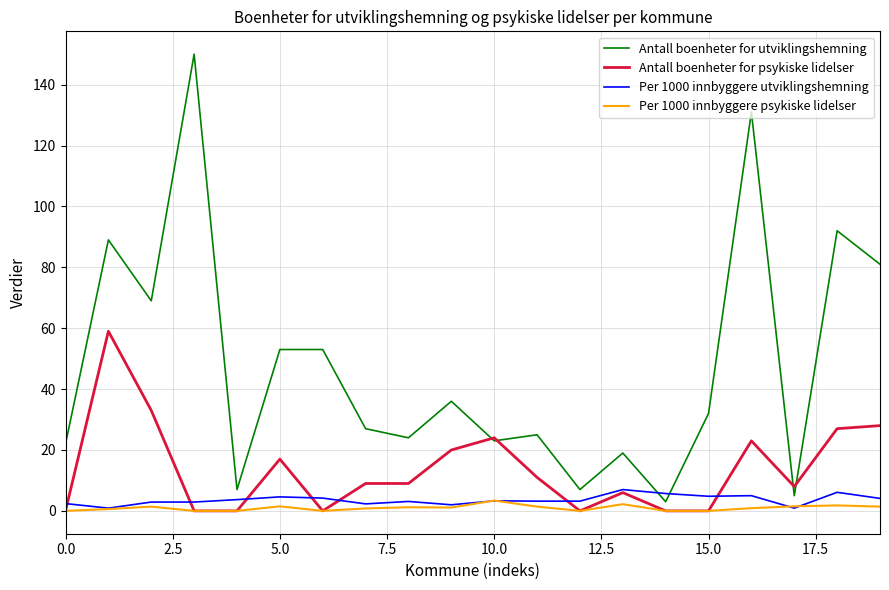

Which series has the largest range (max minus min)?

Antall boenheter for utviklingshemning